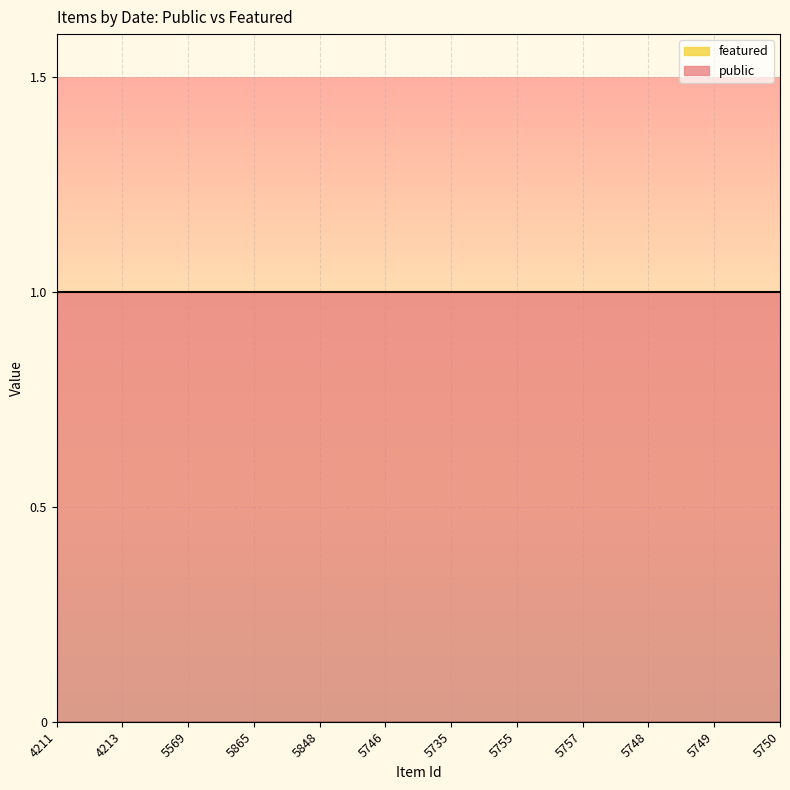

Which category has the highest value in the featured series?

4211